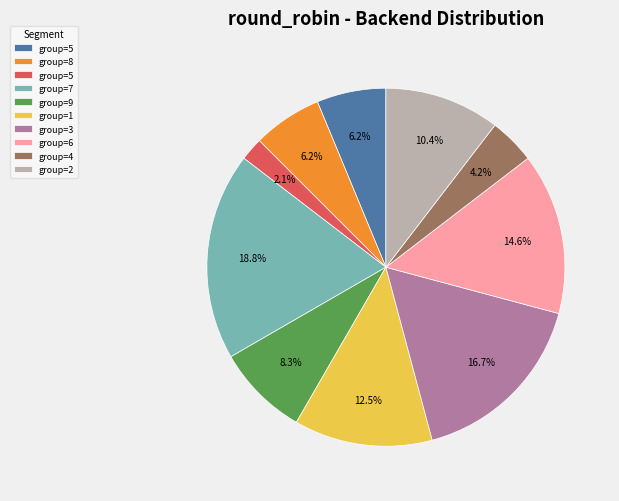

Does any single category account for the majority?

No